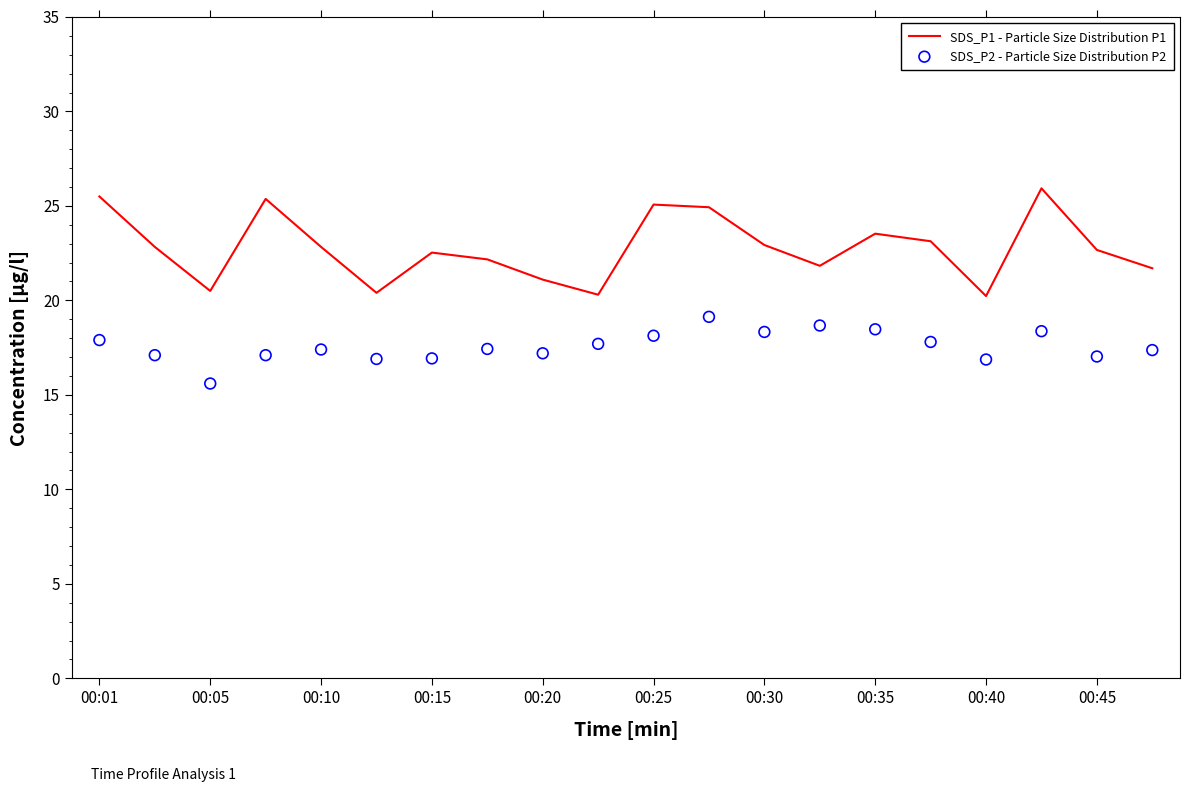

What is the maximum value for SDS_P1 - Particle Size Distribution P1?

25.9